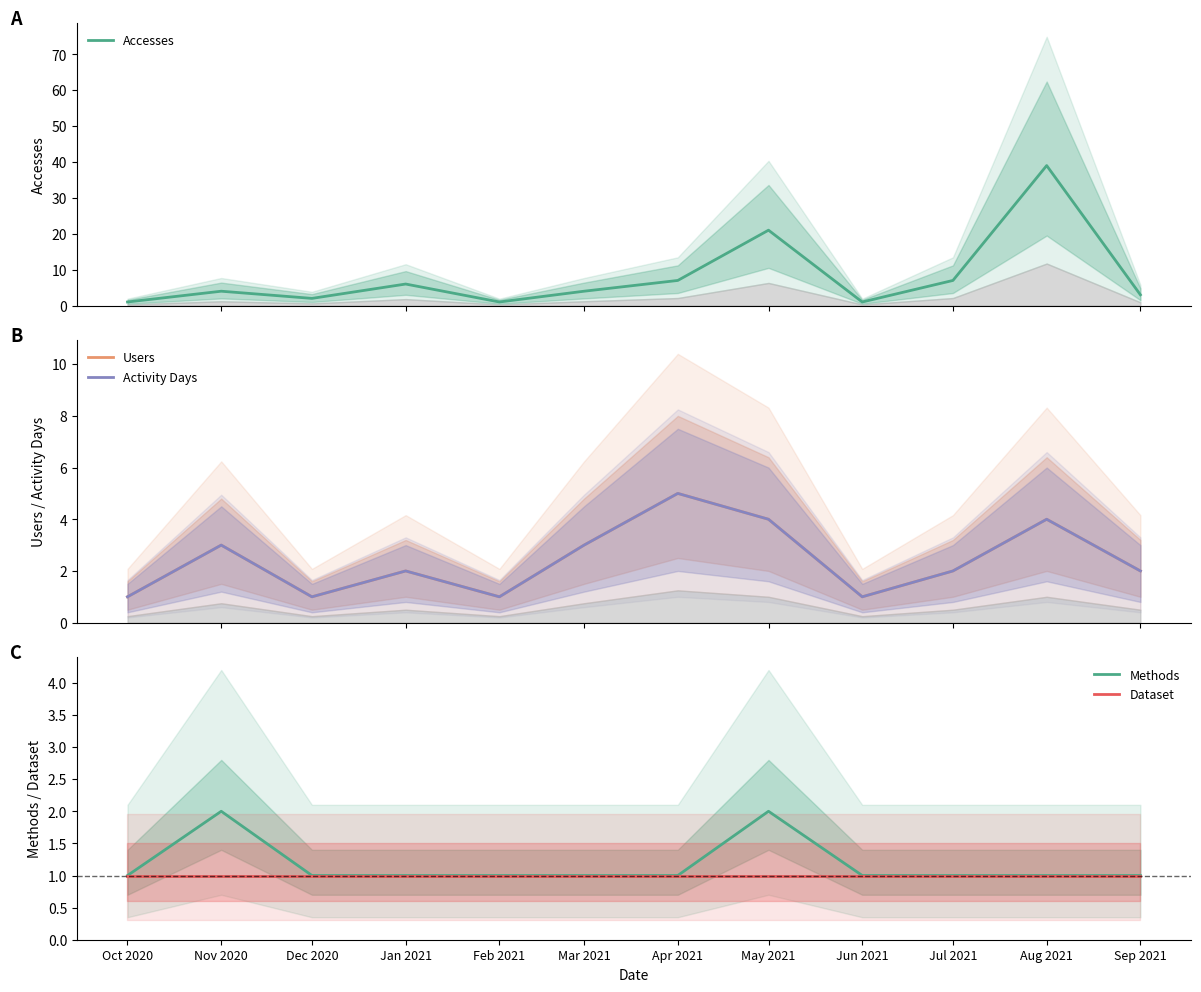

At how many categories does at least one series exceed 23?

1